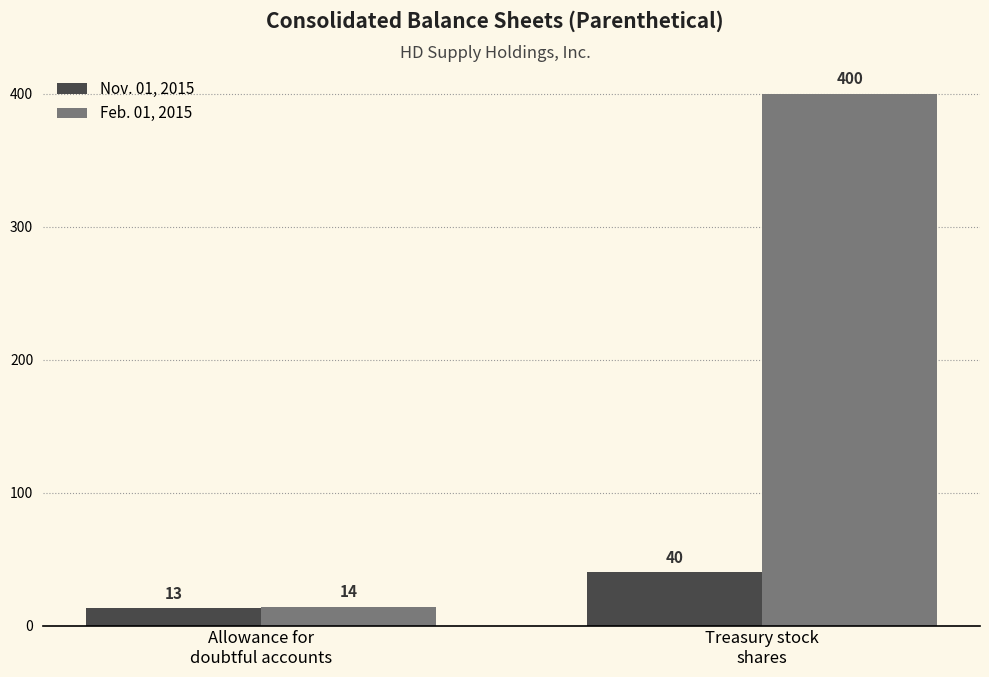

What is the value of the Feb. 01, 2015 bar at the 2nd from the left?

400